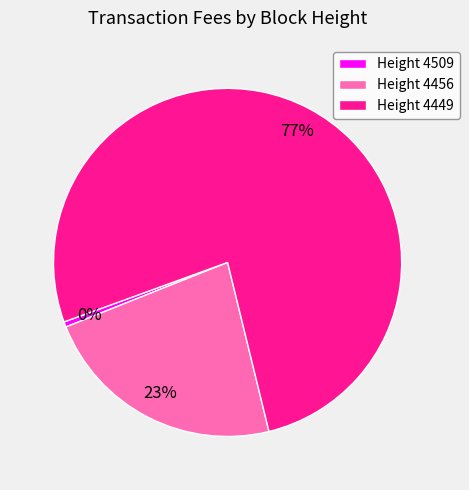

To the nearest percent, what is the average slice percentage?

33%